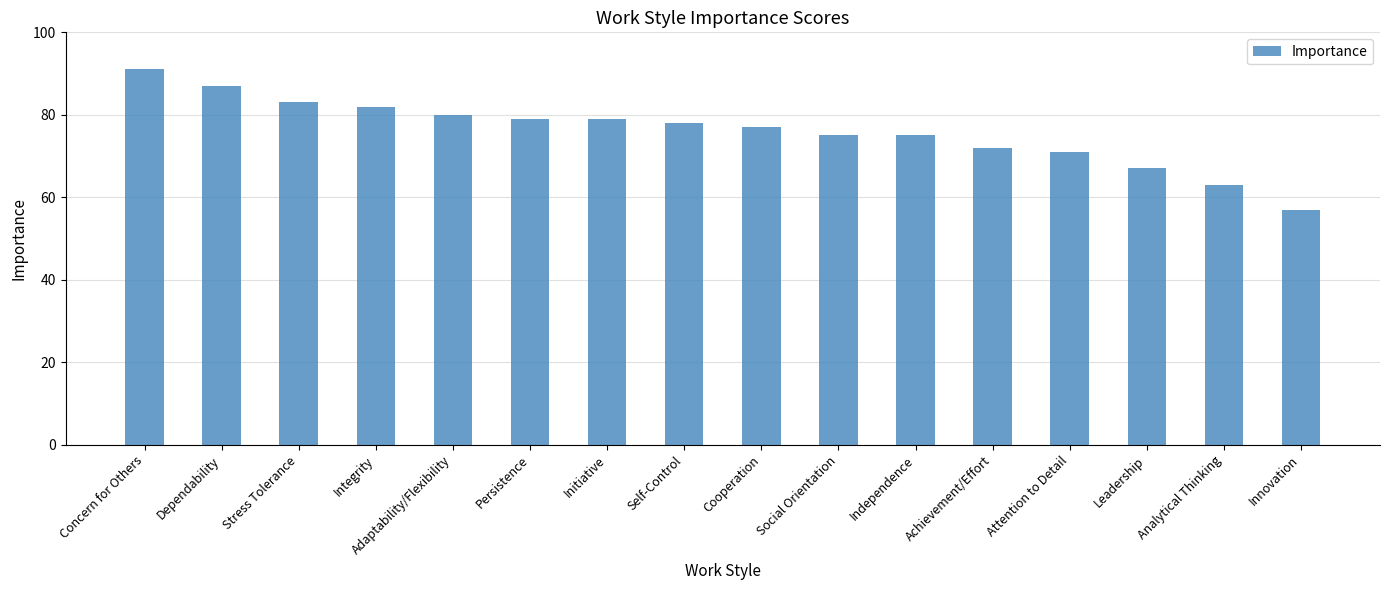

The value at Cooperation is 77. True or false?

True